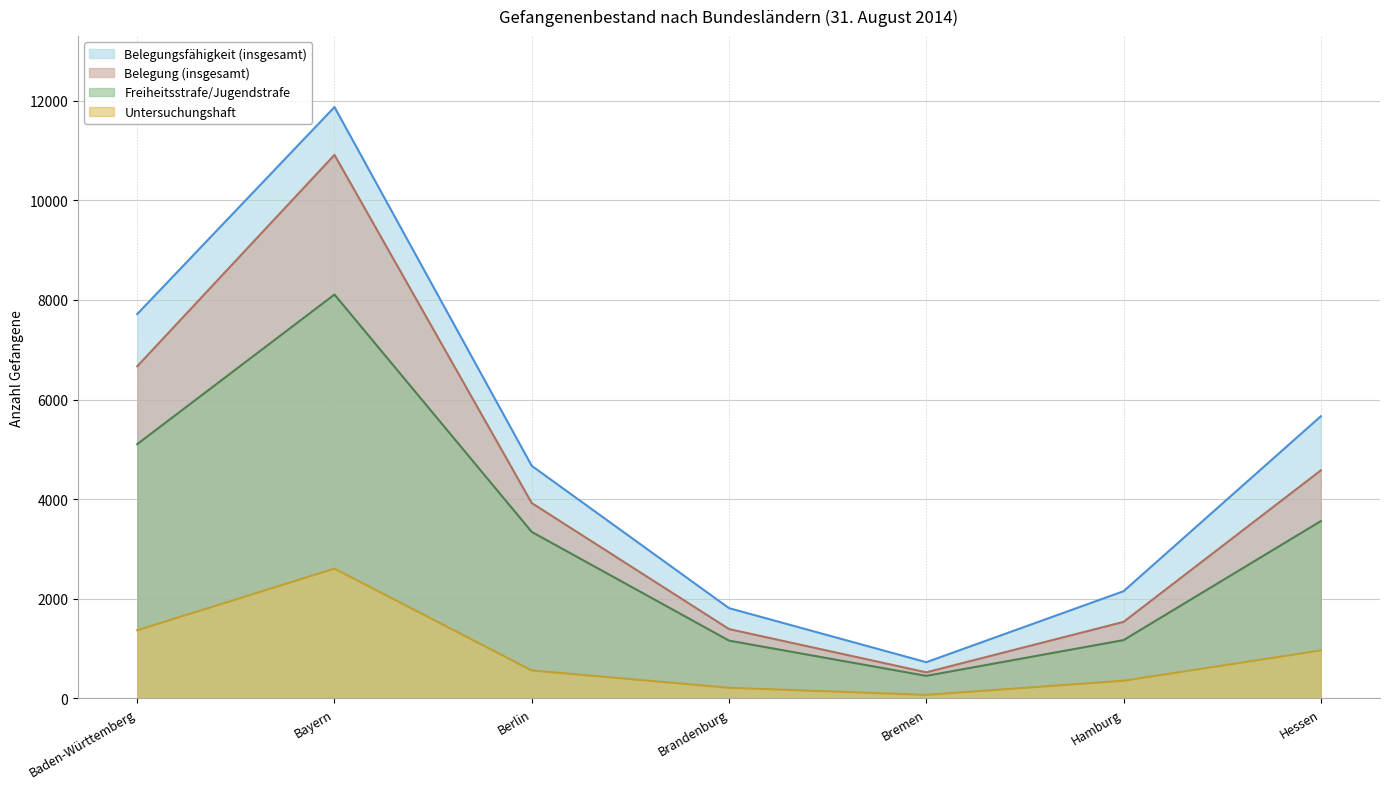

How many categories are shown in the chart?

7